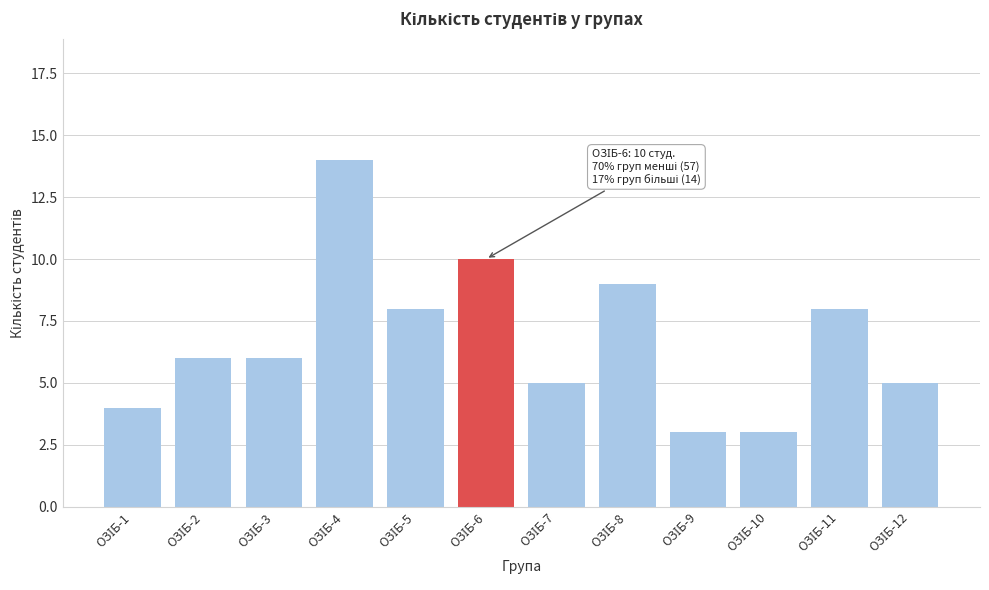

Reading left to right, extract all data points from this chart.

4	6	6	14	8	10	5	9	3	3	8	5